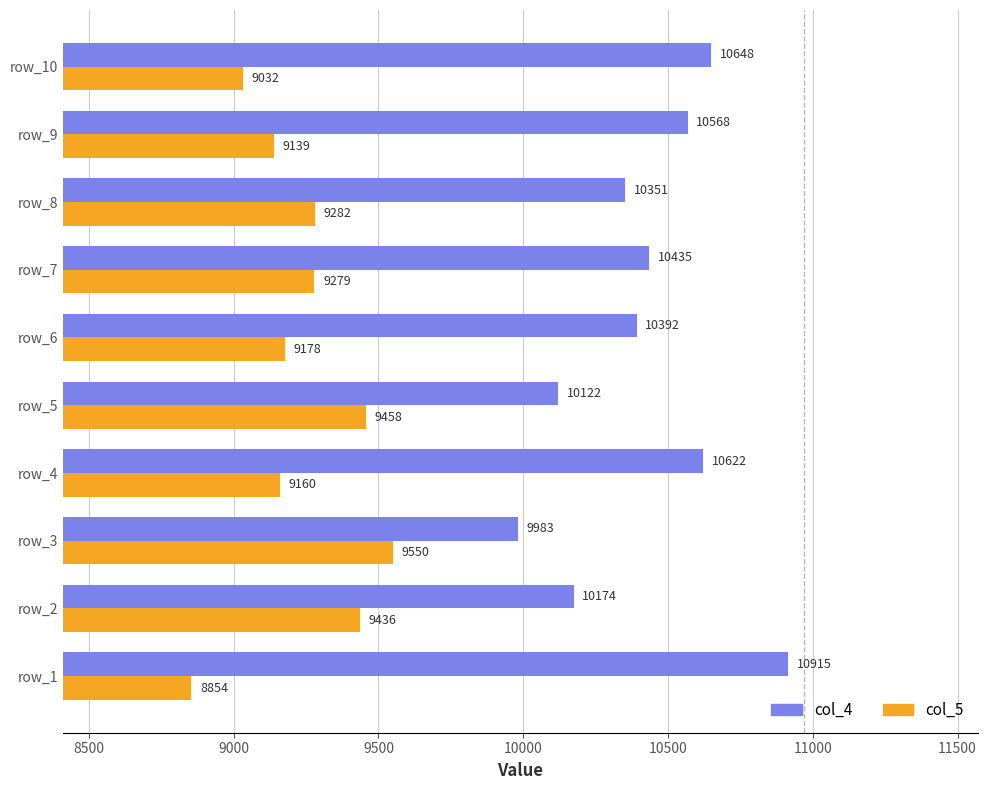

Which category has the highest value in the col_4 series?

row_1